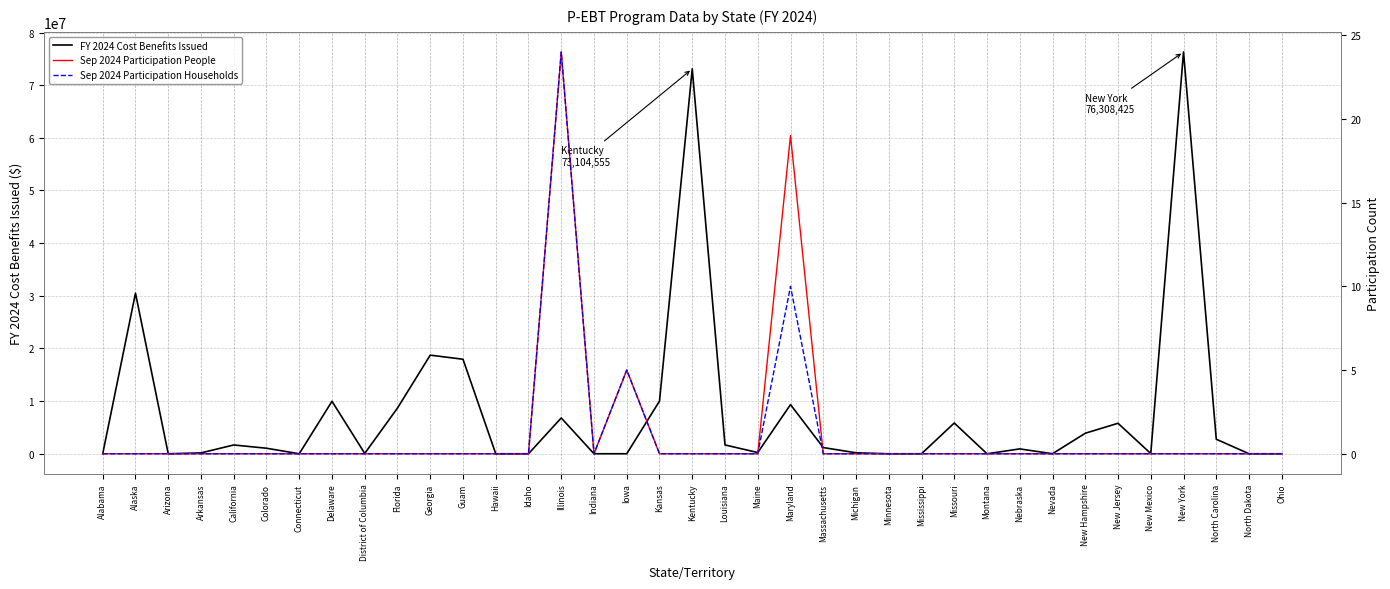

Does the chart have visible grid lines?

Yes